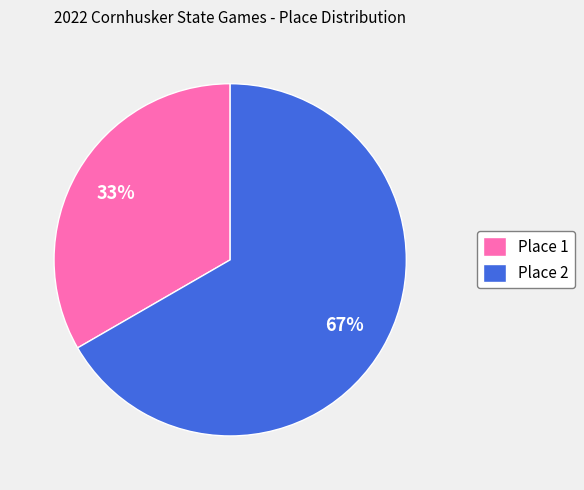

Is the sum of Place 2 and Place 1 greater than half?

Yes